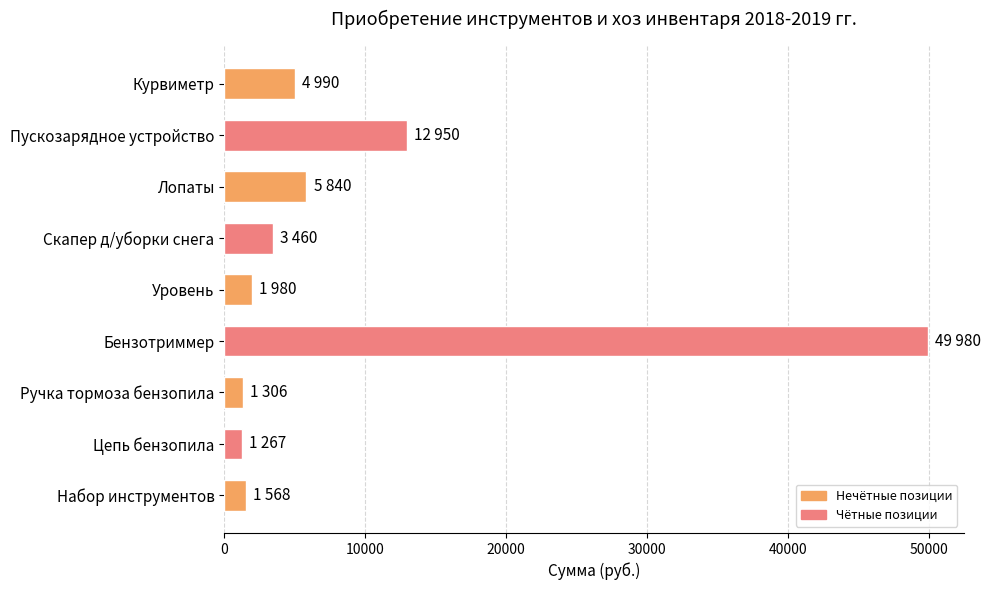

True or false: the data shows 9961 at Лопаты.

False